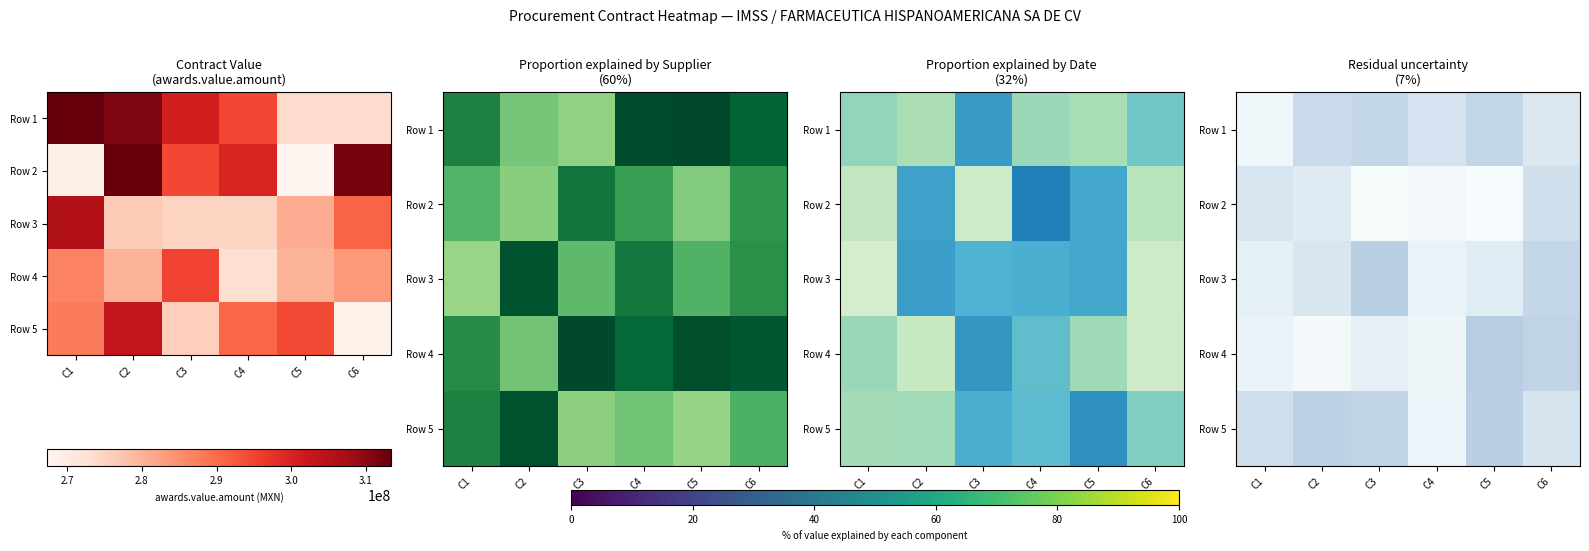

At C4, list the series in order from smallest to largest.

Row 2, Row 4, Row 5, Row 3, Row 1